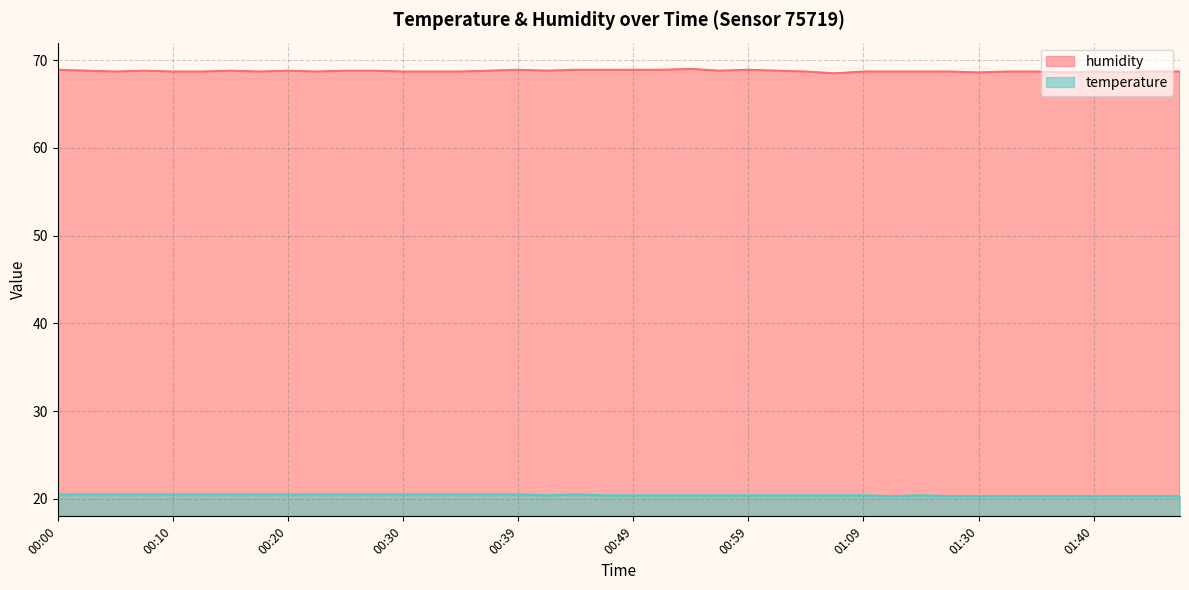

How many lines are shown in the chart?

2